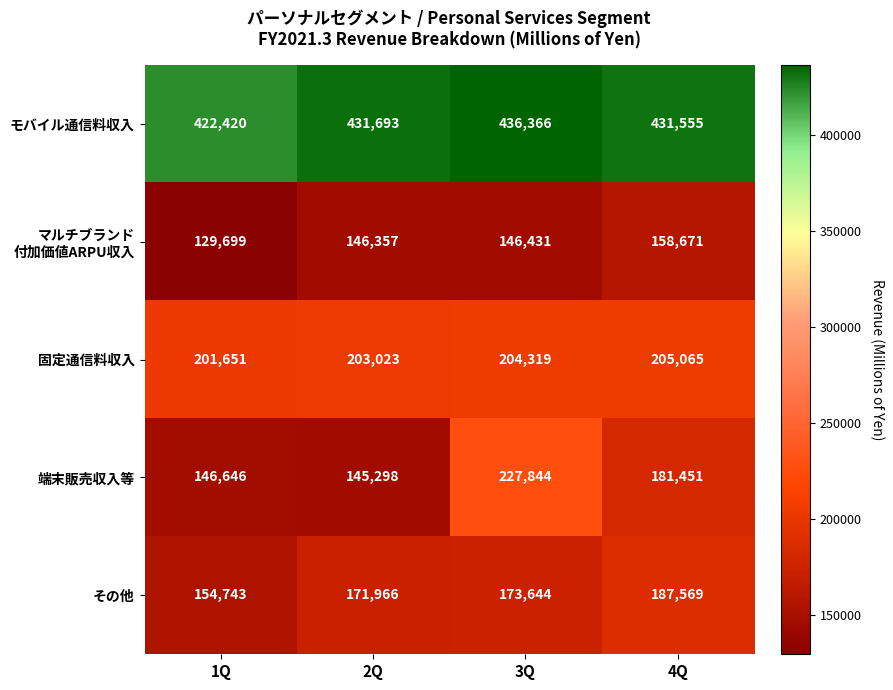

How many data points does each series have?

4